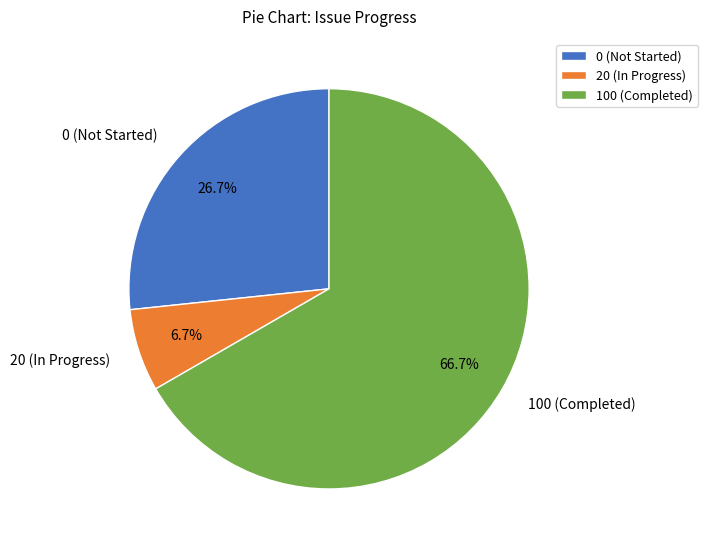

Which has a higher value, 100 (Completed) or 20 (In Progress)?

100 (Completed)